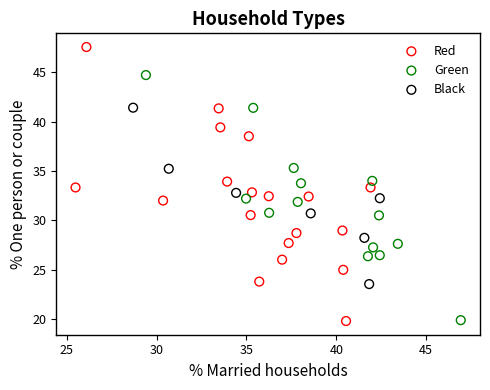

What are all the series names shown in the legend?

Red, Green, Black